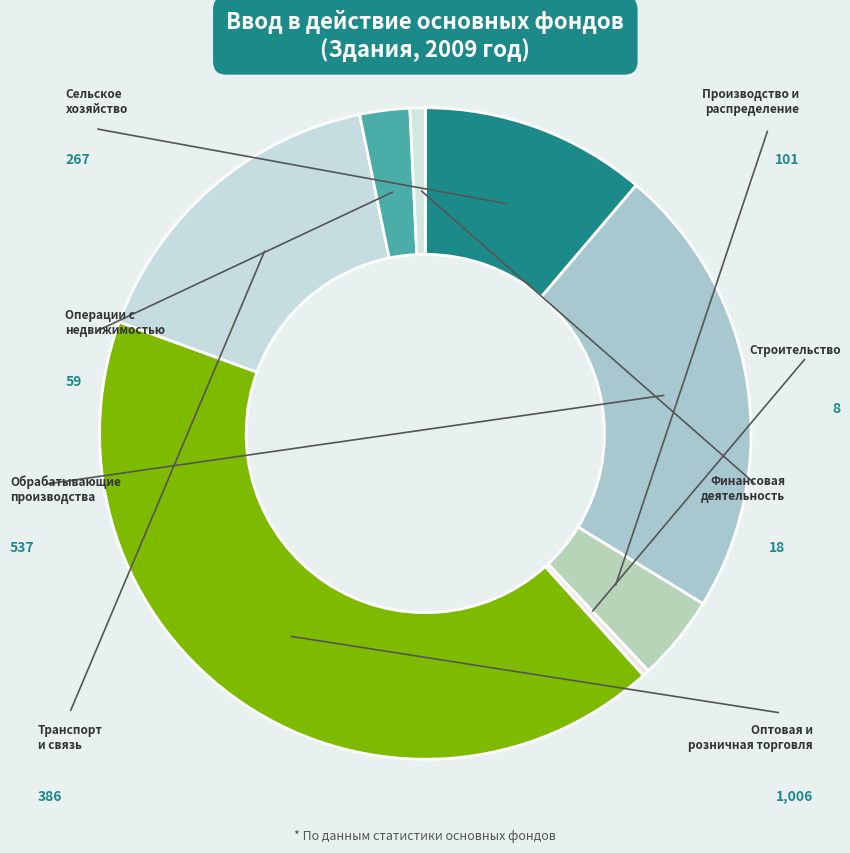

How many slices are in this pie chart?

8